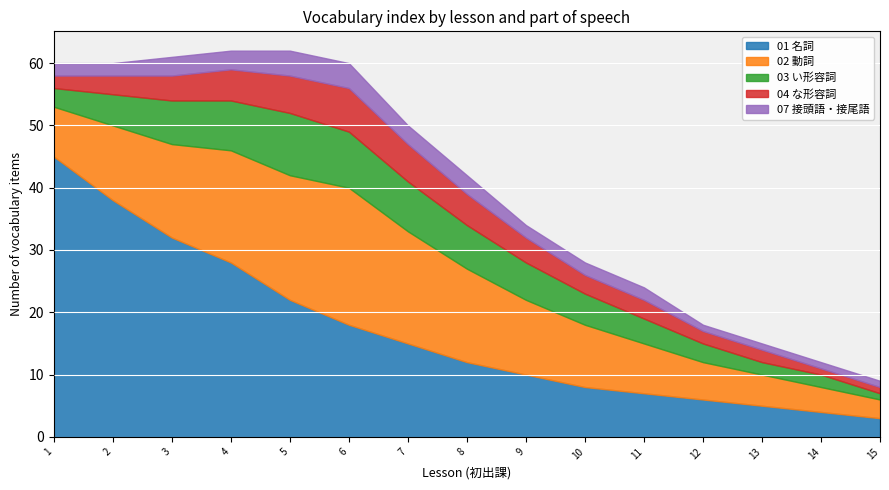

Is it true that 02 動詞 equals 22 at 6?

True